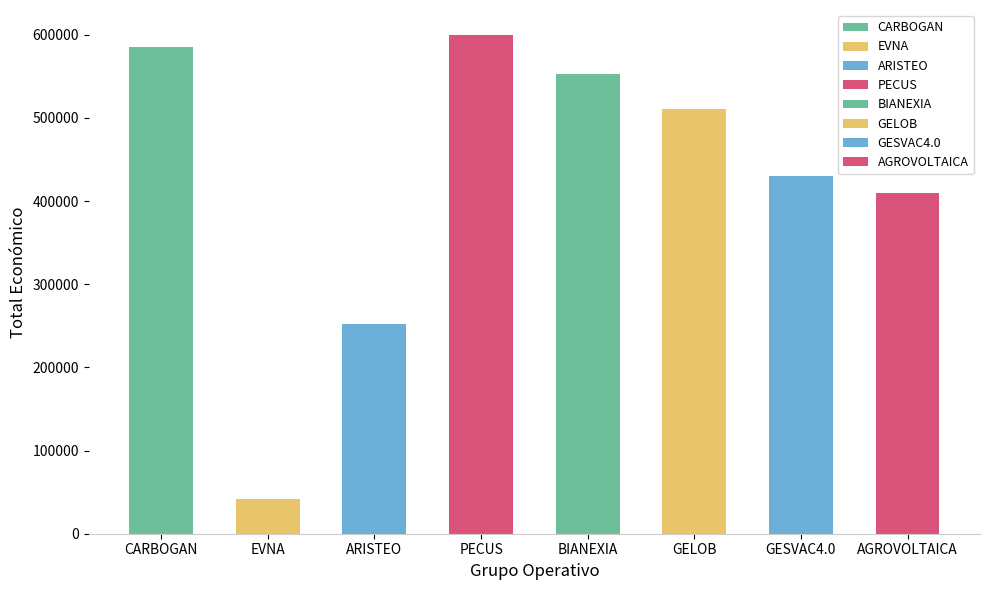

What is the change in value from BIANEXIA to GELOB?

-42149